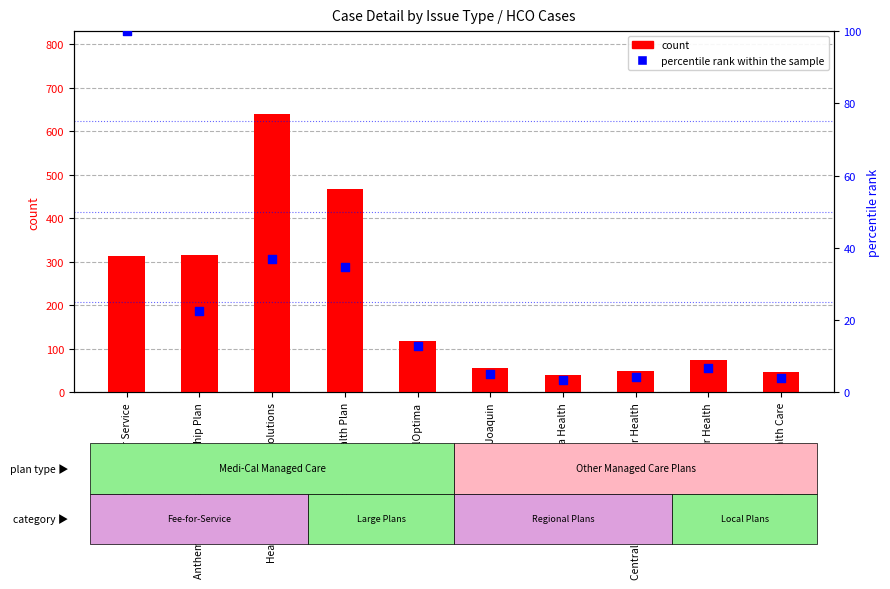

What is the total value across all series at Cal Viva Health?

43.5